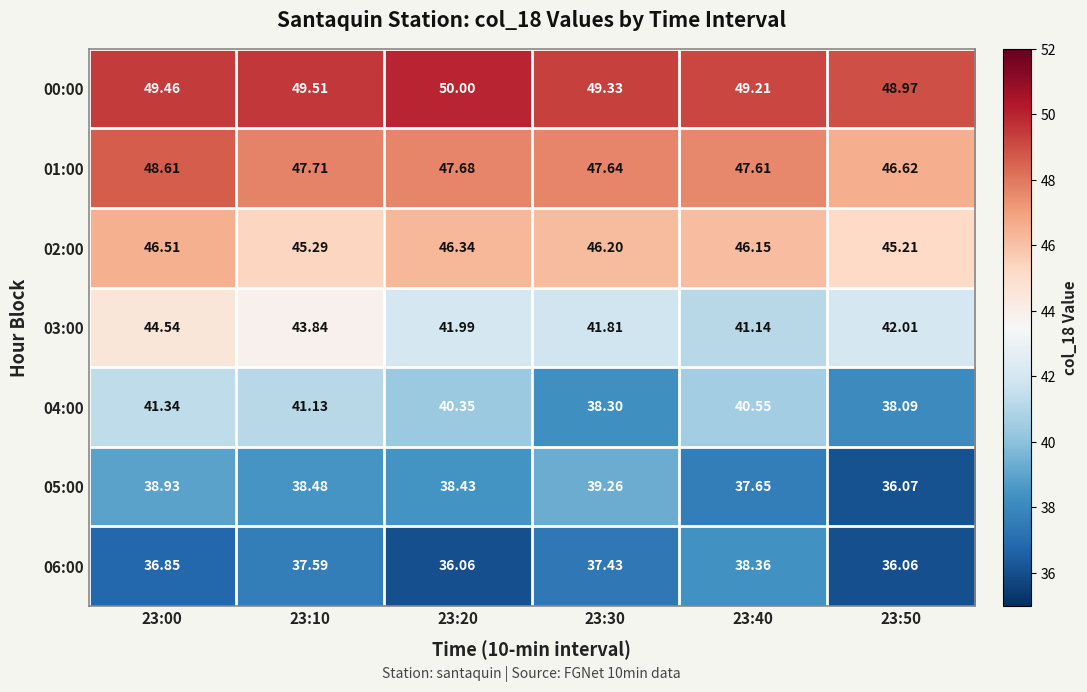

Is the value of 00:00 at 23:50 greater than the value of 02:00 at 23:40?

Yes